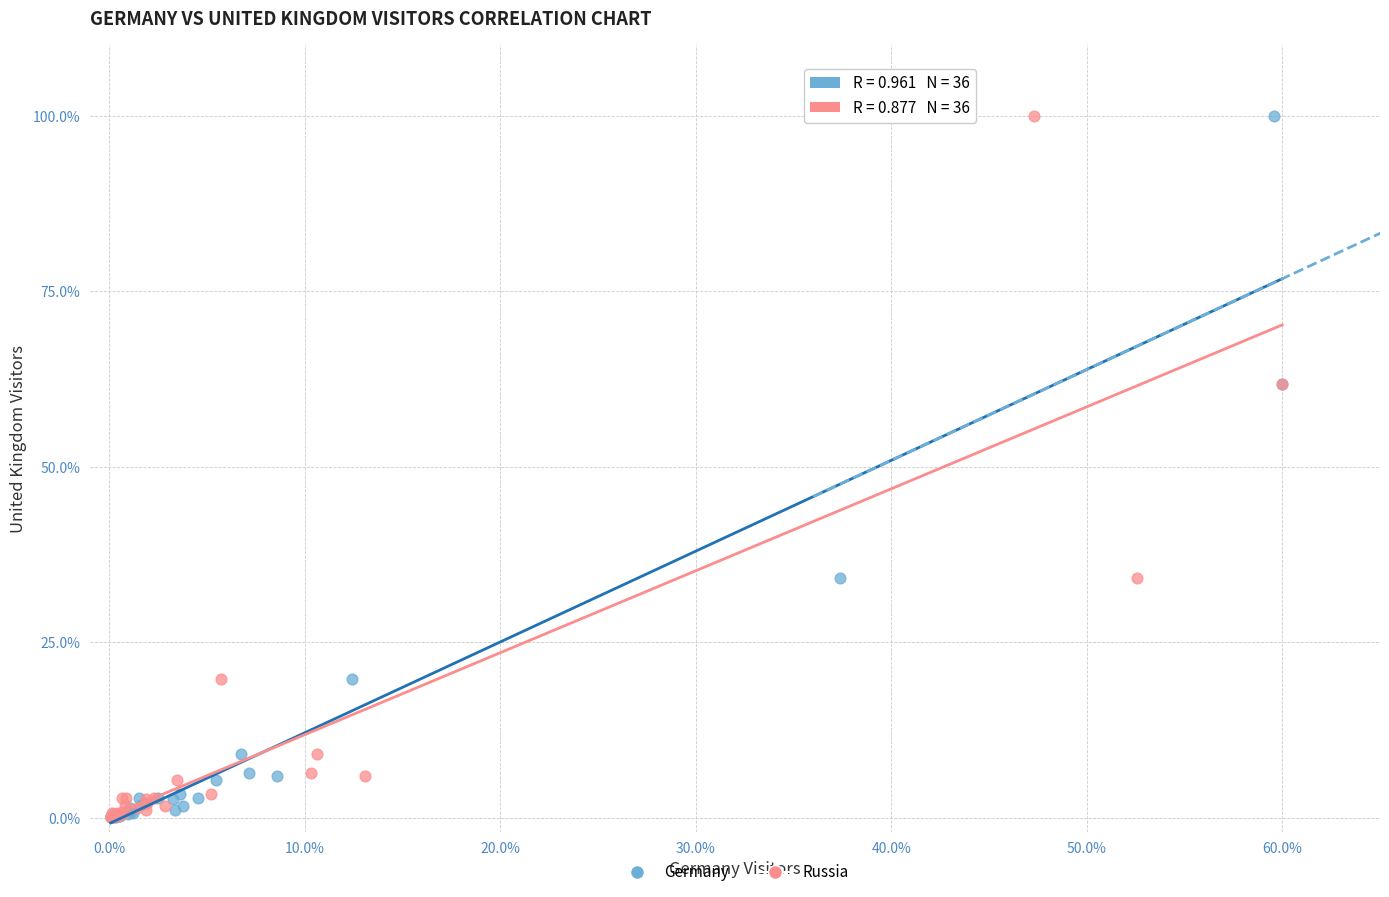

What are all the series names shown in the legend?

Germany, Russia